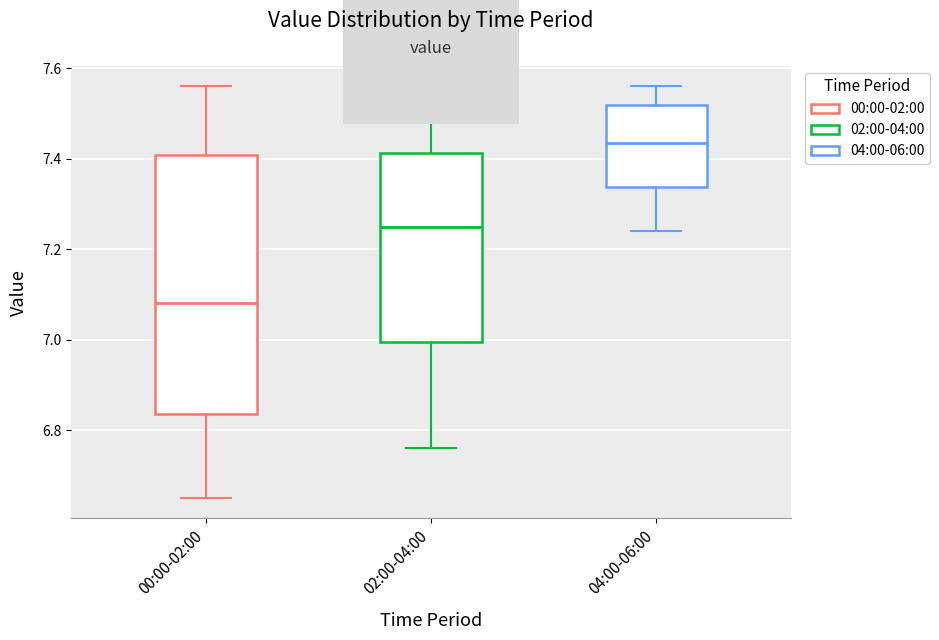

Comparing the boxes themselves (not the whiskers), which one is the tallest?

00:00-02:00